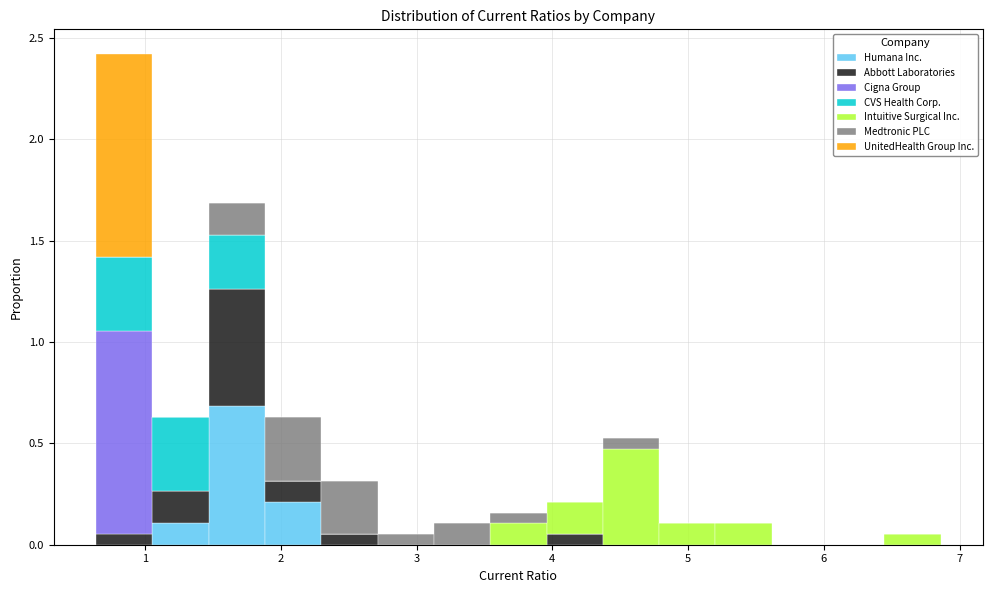

Reading left to right, list every stacked bar in this chart as the range it spans on the x-axis followed by its total height. Neither the bar edges nor the heights are printed on the chart, so give them approximately, as read against the axes.

0.6 to 1.1: 2.40
1.1 to 1.5: 0.65
1.5 to 1.9: 1.70
1.9 to 2.3: 0.65
2.3 to 2.7: 0.30
2.7 to 3.1: 0.05
3.1 to 3.5: 0.10
3.5 to 4.0: 0.15
4.0 to 4.4: 0.20
4.4 to 4.8: 0.55
4.8 to 5.2: 0.10
5.2 to 5.6: 0.10
5.6 to 6.0: 0
6.0 to 6.4: 0
6.4 to 6.9: 0.05